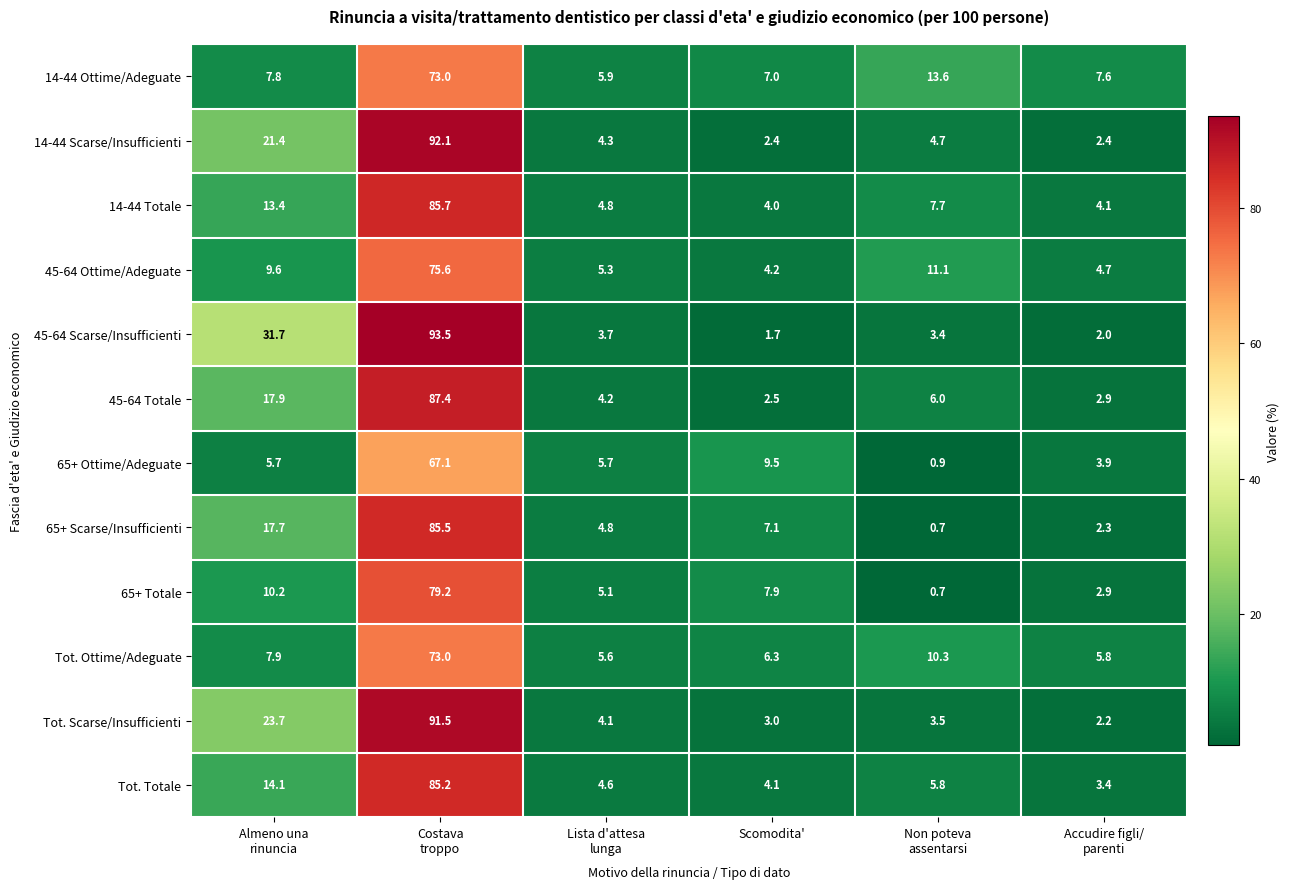

How many distinct data groups are displayed?

12